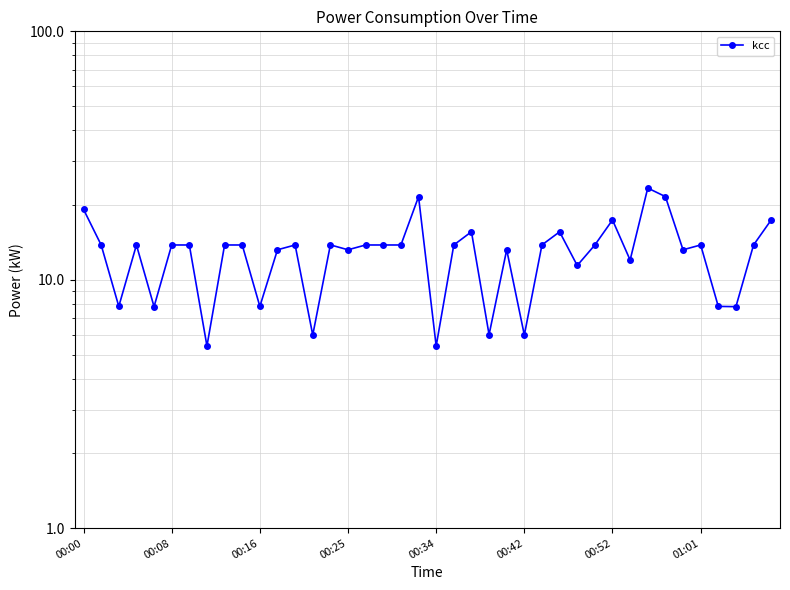

Reading left to right, transcribe all the data shown in this chart.

19.2	13.8	7.8	13.8	7.8	13.8	13.8	5.4	13.8	13.8	7.8	13.2	13.8	6.0	13.8	13.2	13.8	13.8	13.8	21.6	5.4	13.8	15.6	6.0	13.2	6.0	13.8	15.6	11.4	13.8	17.4	12.0	23.4	21.6	13.2	13.8	7.8	7.8	13.8	17.4